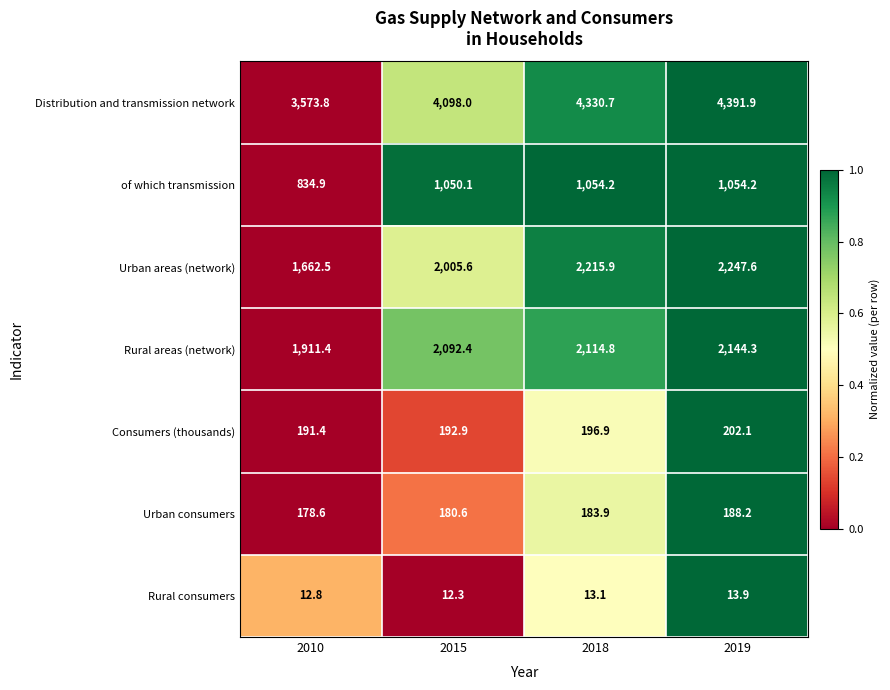

Rank the series at 2019 from highest to lowest value.

Distribution and transmission network, Urban areas (network), Rural areas (network), of which transmission, Consumers (thousands), Urban consumers, Rural consumers